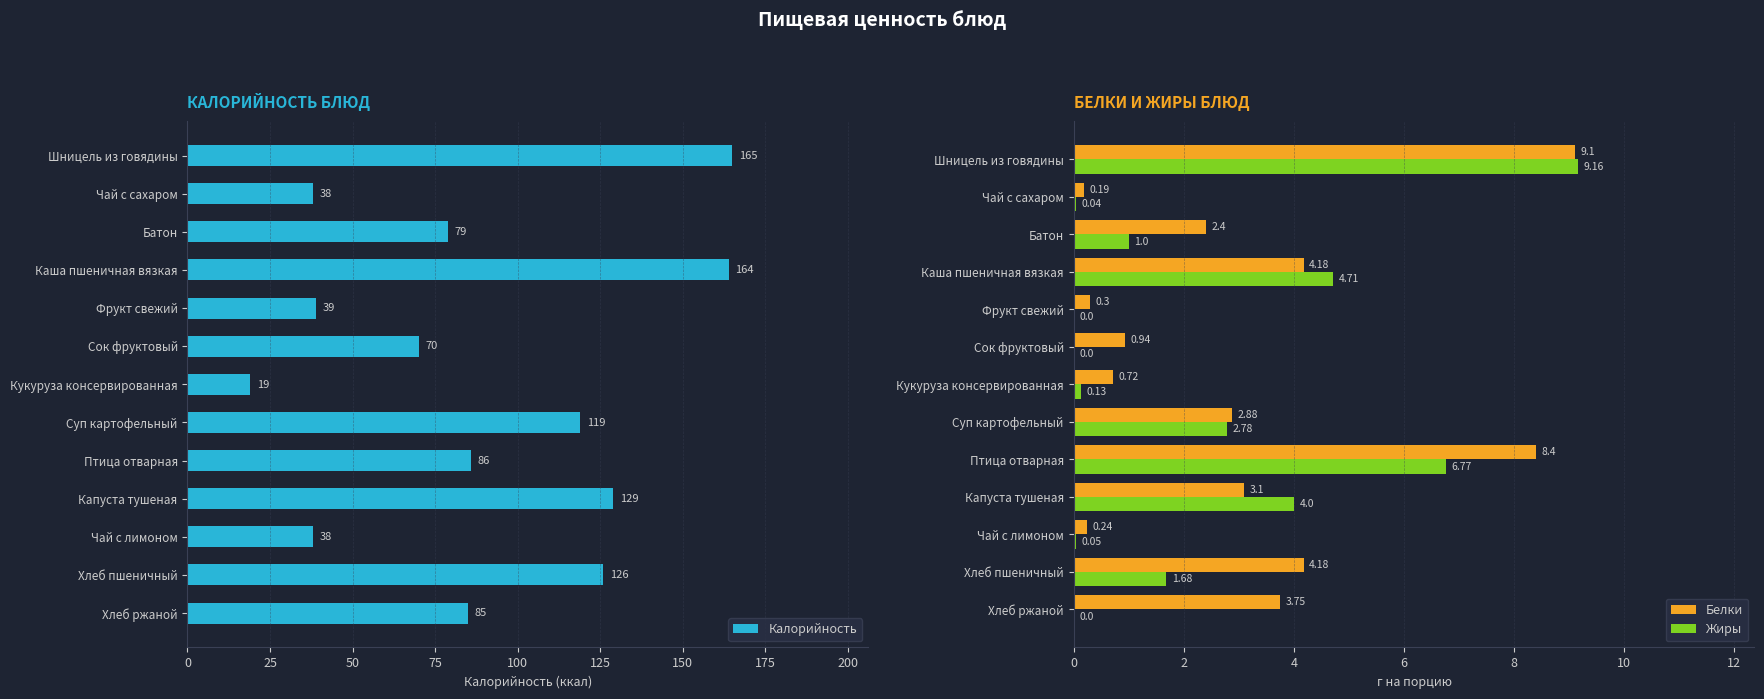

Which series has the largest range (max minus min)?

Калорийность